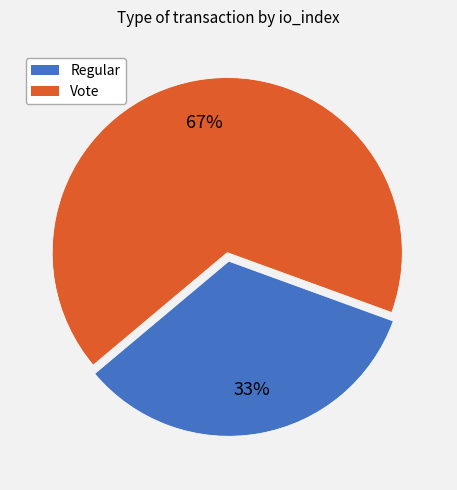

Do Regular and Vote together represent more than half of the pie?

Yes